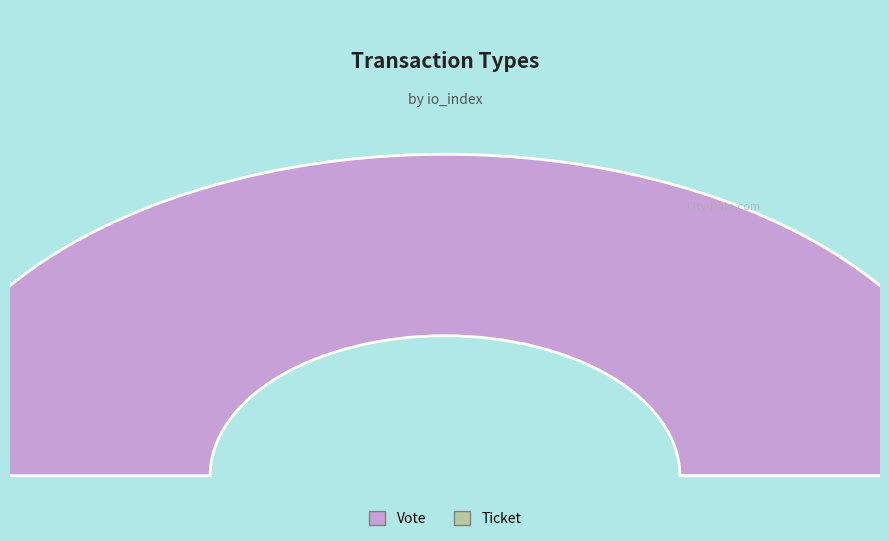

Does any single category account for the majority?

Yes